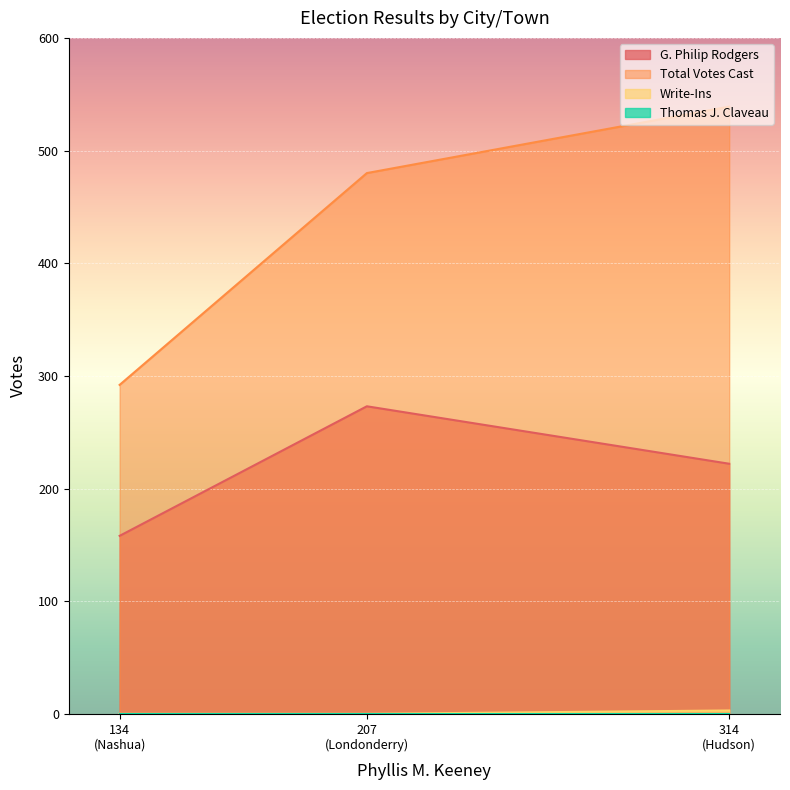

How many lines are shown in the chart?

4